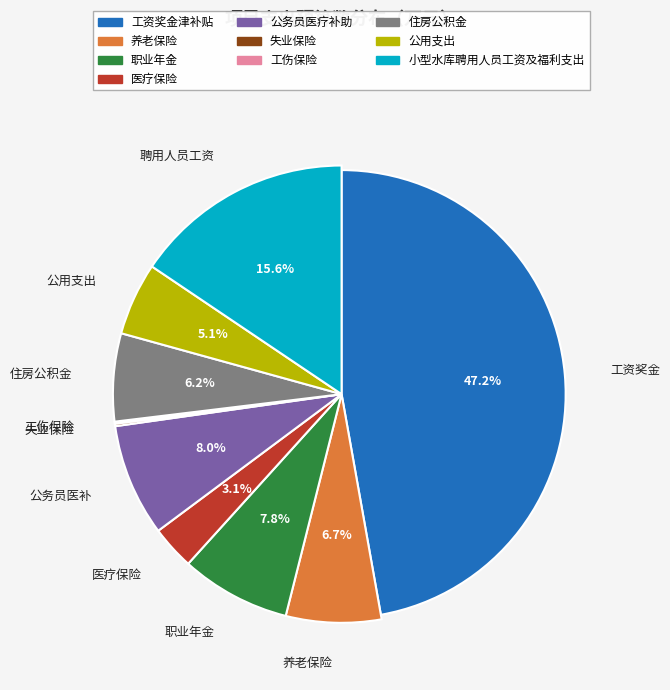

Which category has the smallest portion of the pie?

工伤保险